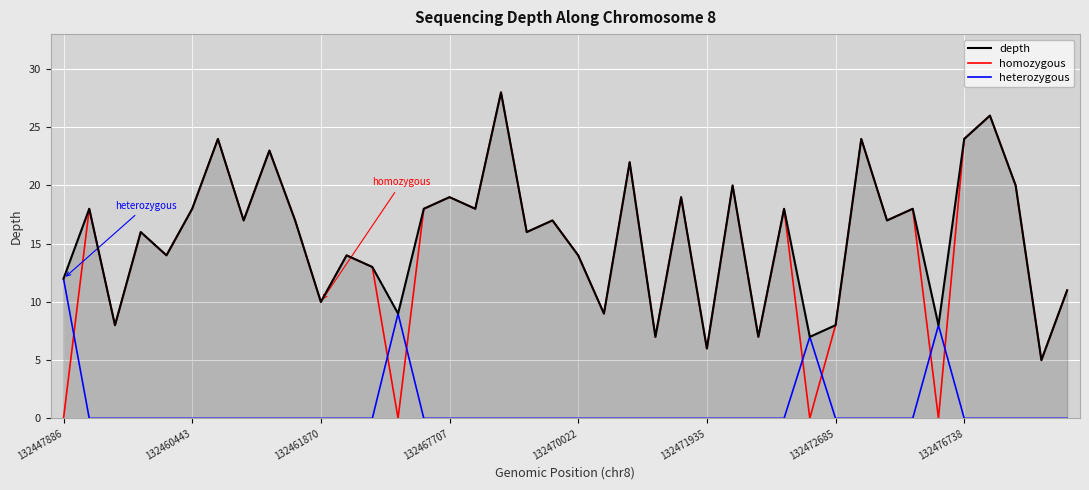

What is the difference between the maximum and minimum values in the heterozygous series?

12